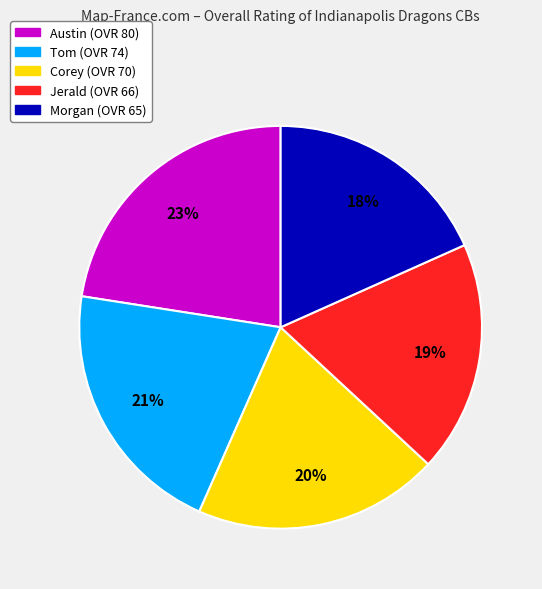

Is it true that Corey is 27% of the pie?

False